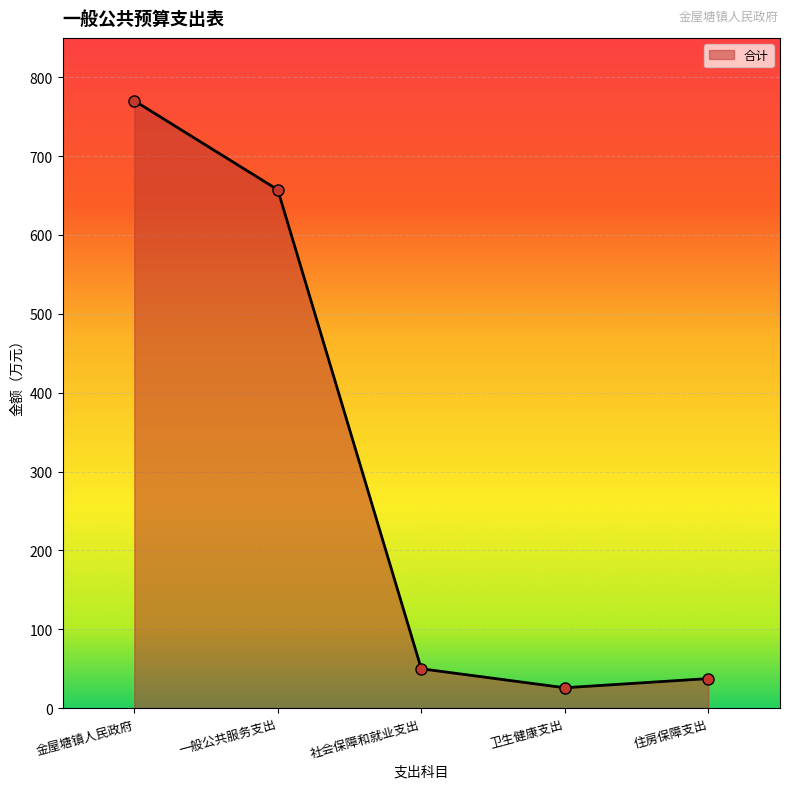

How many points are lower than both their immediate neighbors (excluding endpoints)?

1